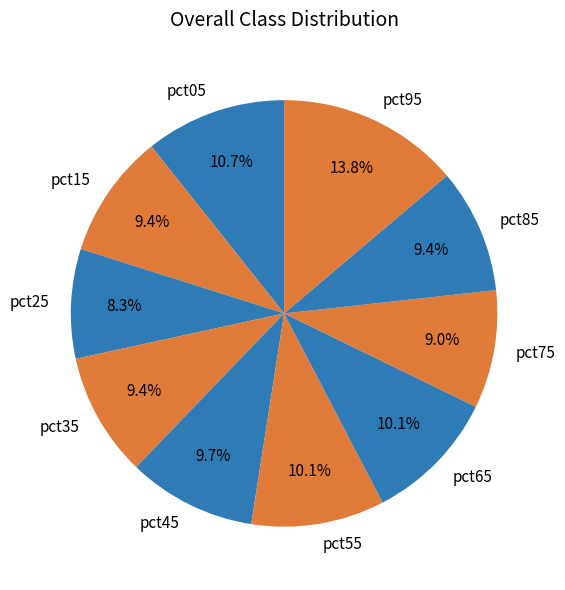

Which category has the biggest portion of the pie?

pct95